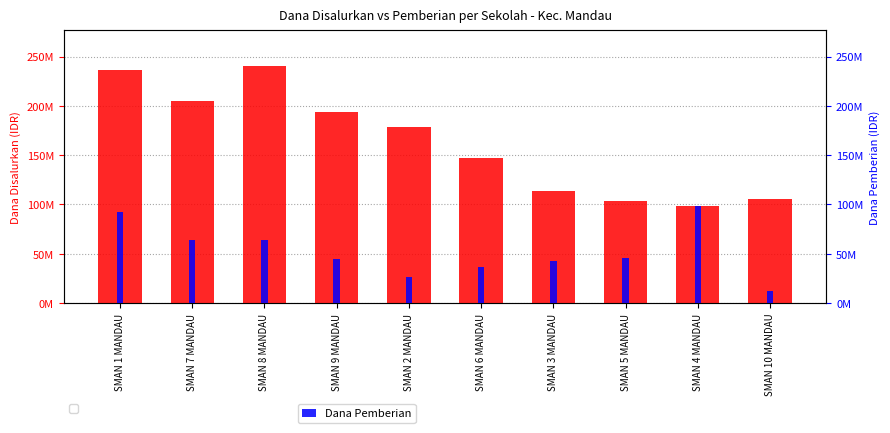

How many bars are there in total?

20